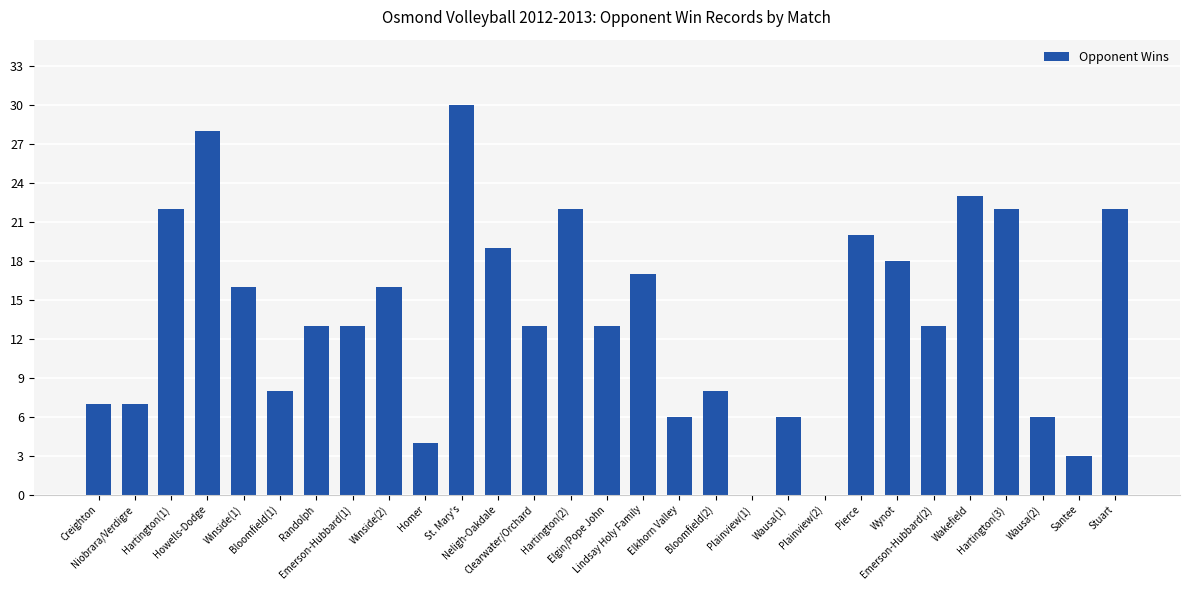

What is the sum of all values?

395